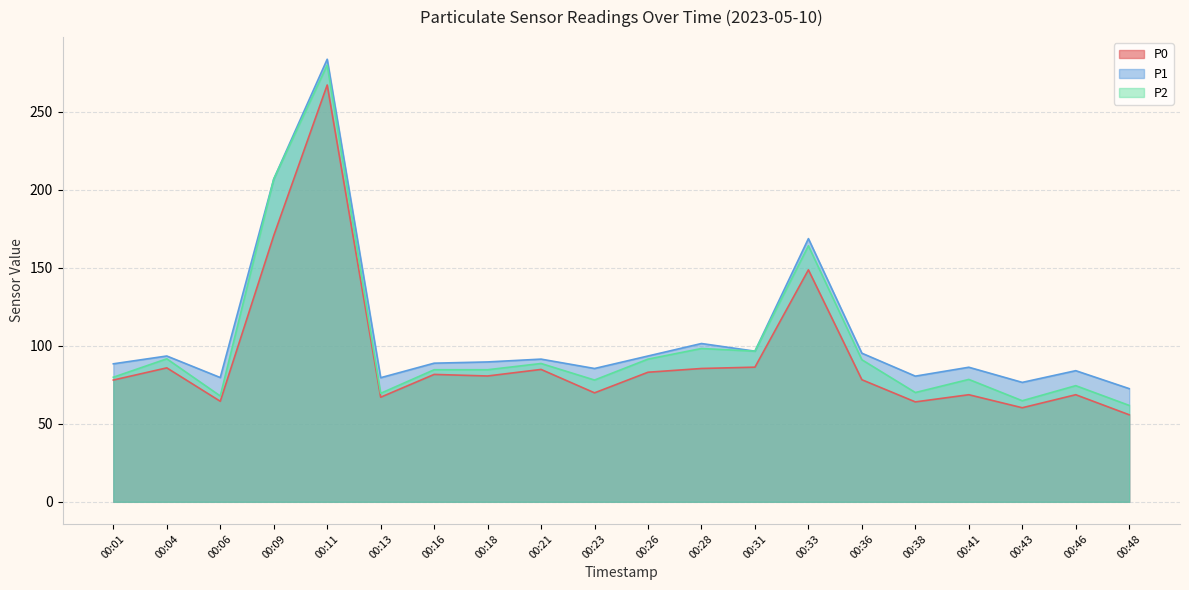

What is the average value of the P2 series?

101.1